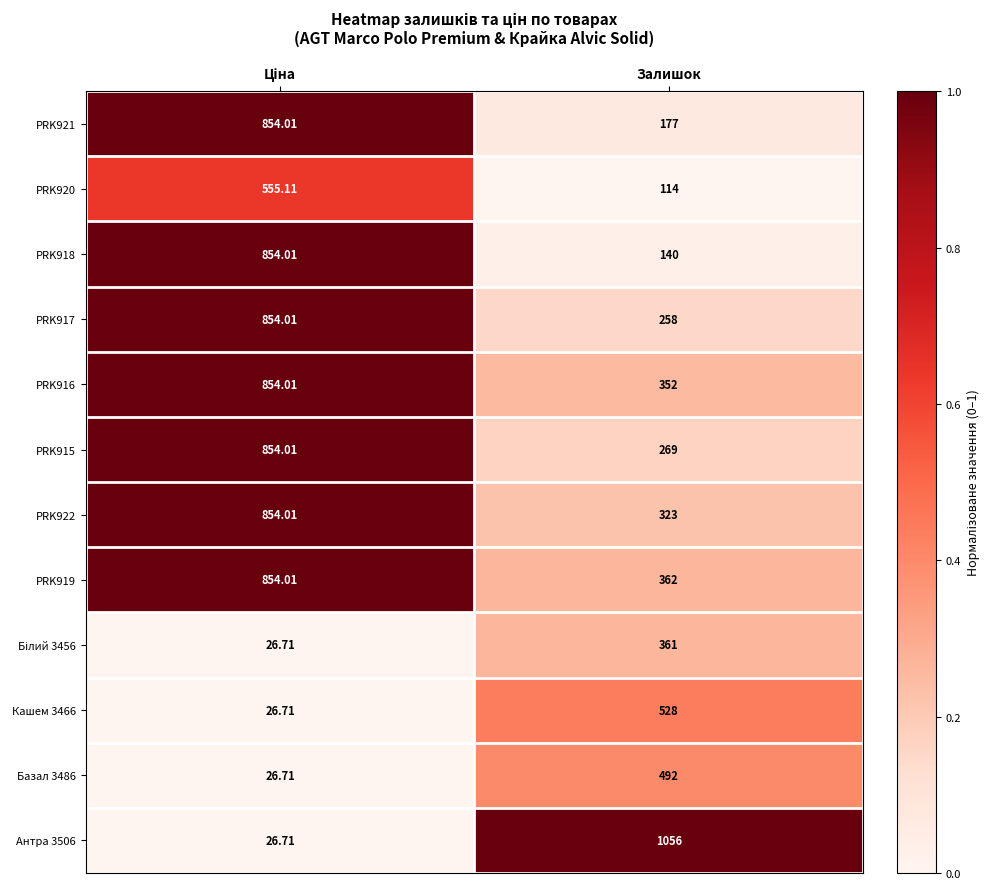

Is the value of PRK916 at Залишок greater than the value of PRK915 at Залишок?

Yes